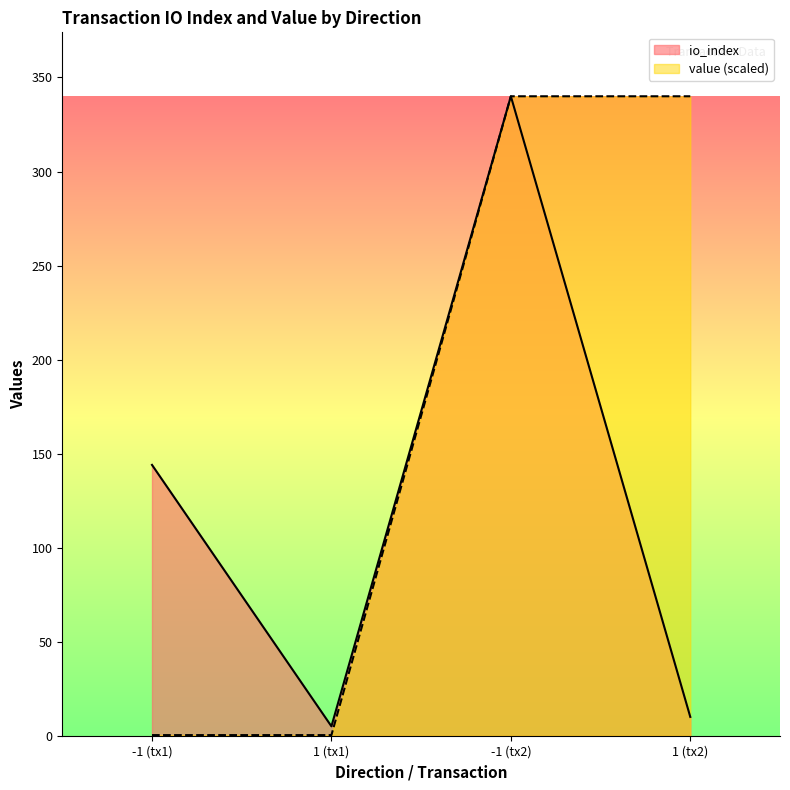

Where is the first local maximum for io_index?

-1 (tx2)